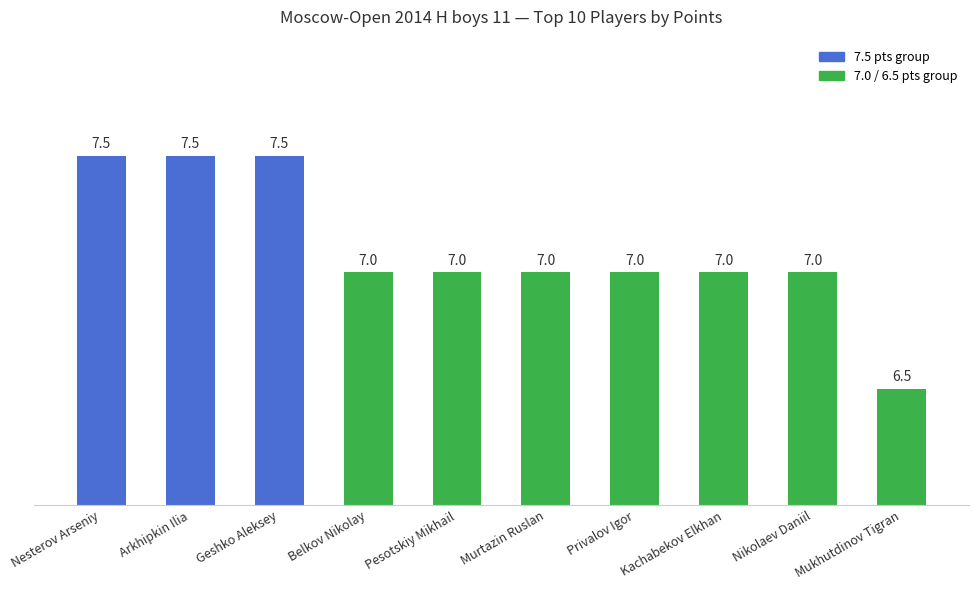

How many distinct data groups are displayed?

1